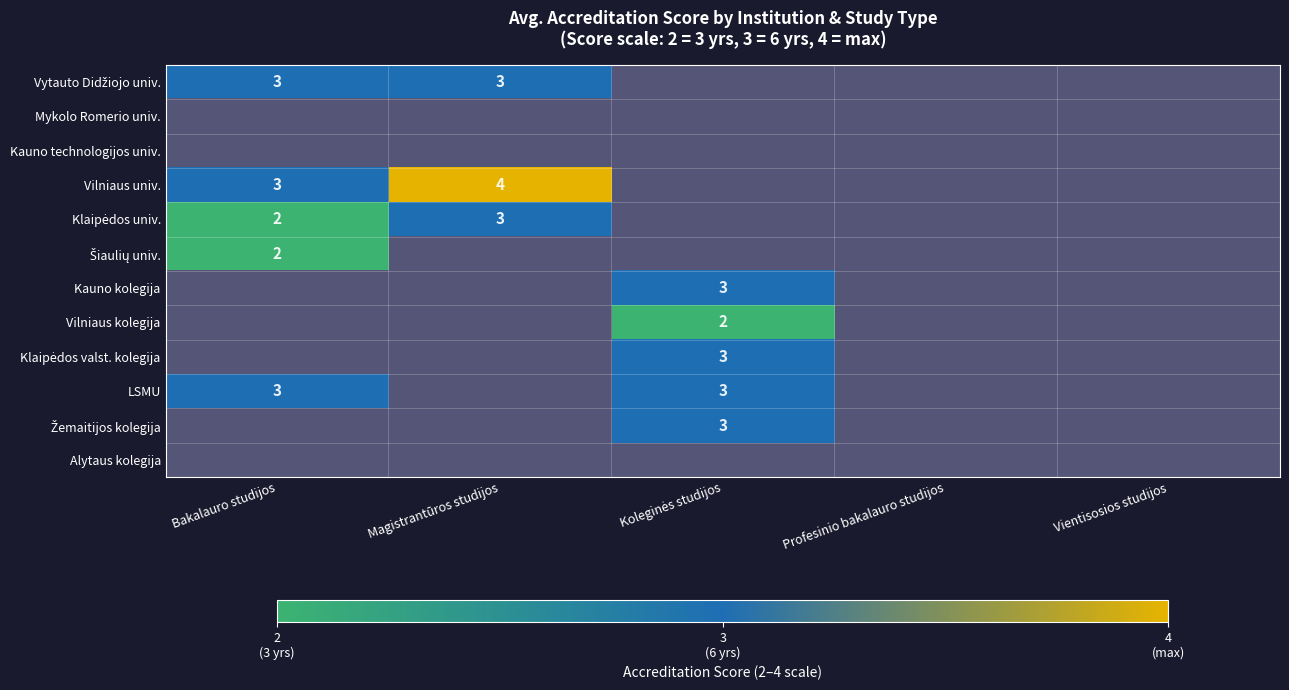

The Vilniaus univ. series shows 4 at Magistrantūros studijos. True or false?

True